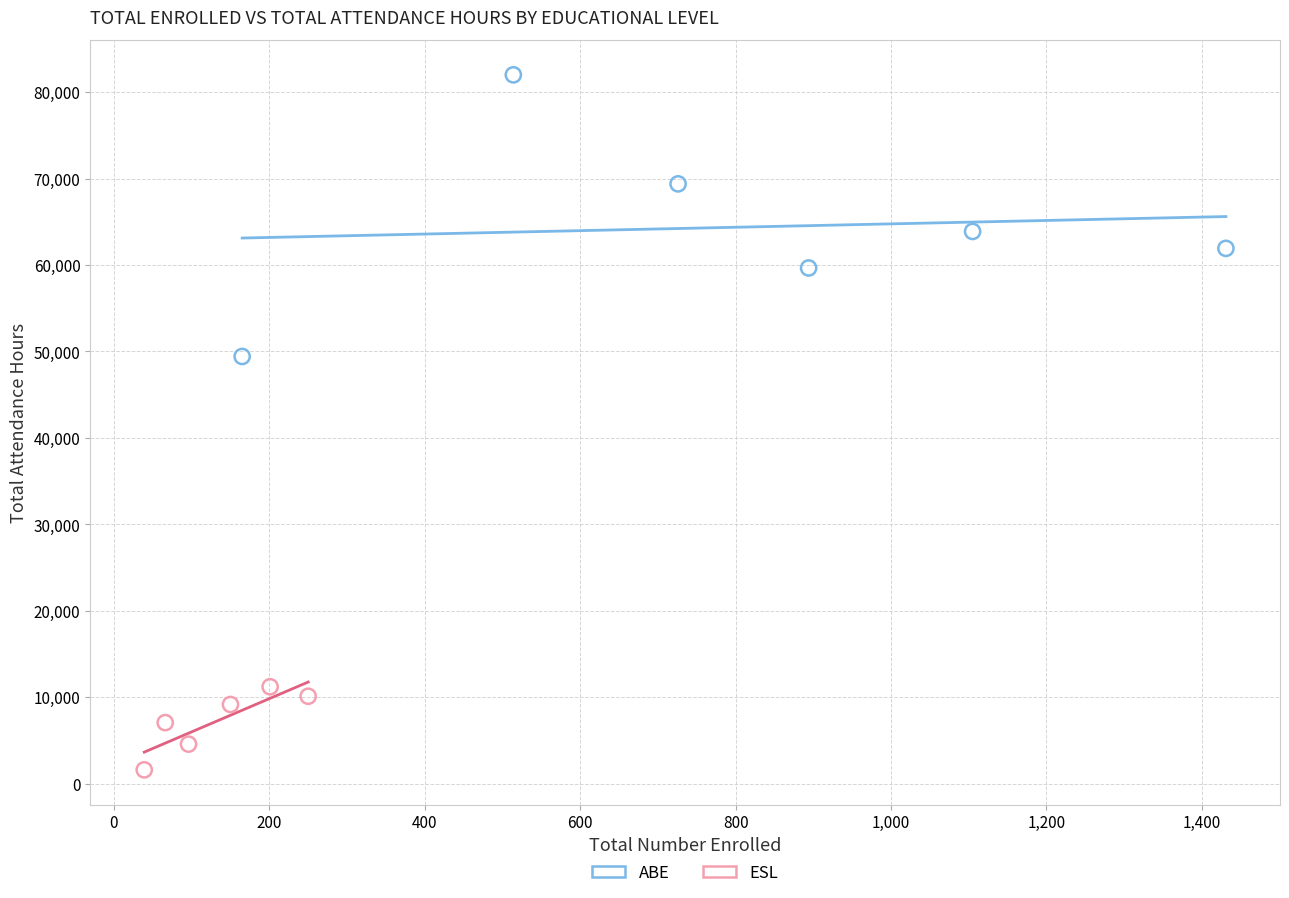

Which series contains the highest Y value?

ABE